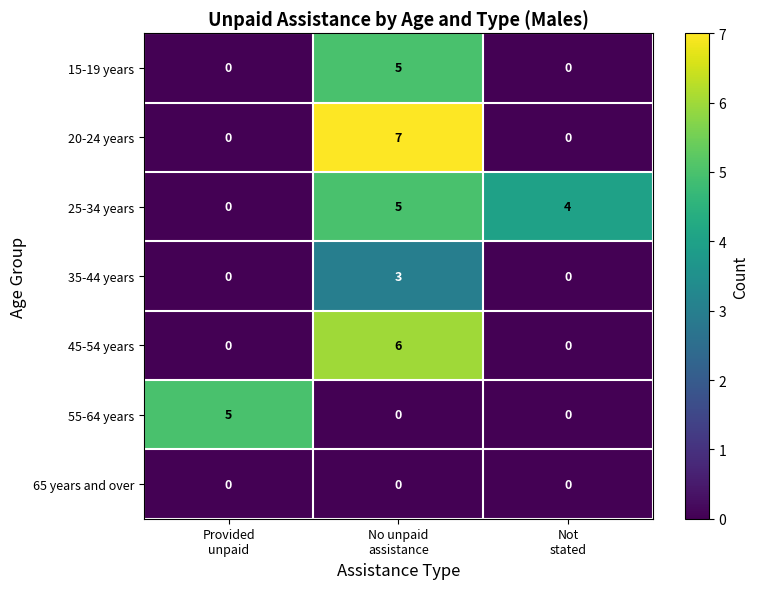

How many values in 55-64 years are above zero?

1